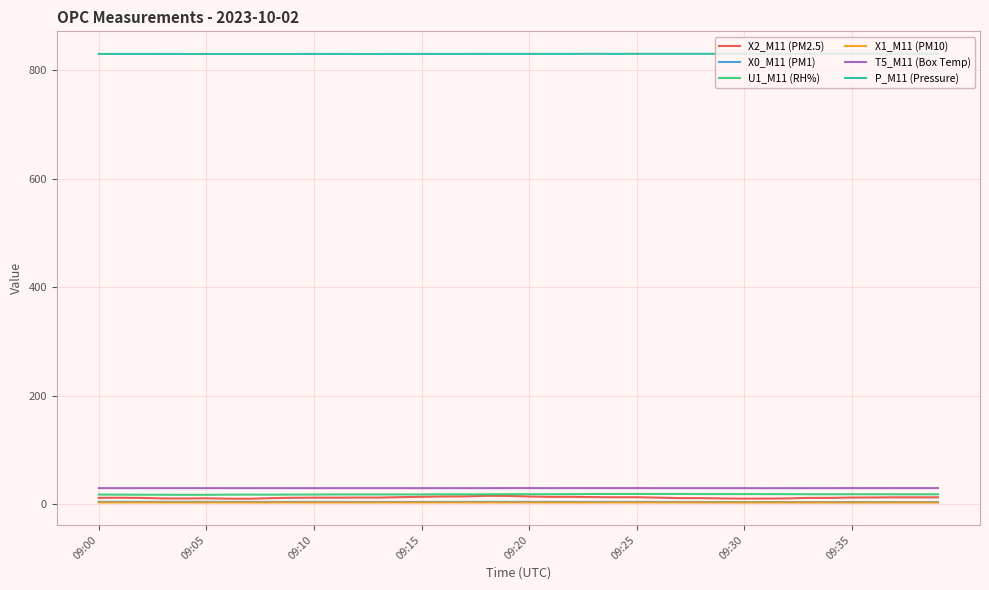

True or false: U1_M11 (RH%) and T5_M11 (Box Temp) intersect in this chart.

False